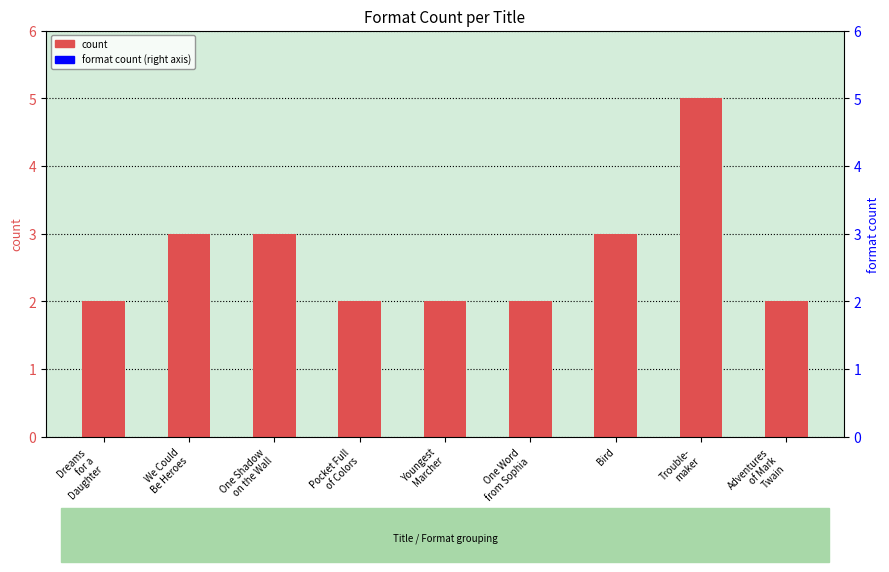

What is the difference between the maximum and minimum values?

3